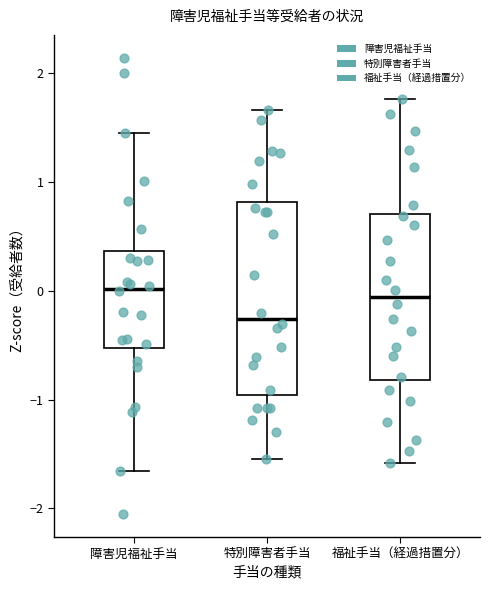

Reading left to right, transcribe this box plot: for each box, give where its median line is, the range the box spans, and where its two whiskers end, as read against the y-axis. The values are not printed on the chart, so give them approximately, as read against the axis.

障害児福祉手当: median 0.0, box -0.5 to 0.4, whiskers -1.7 to 1.4
特別障害者手当: median -0.3, box -1.0 to 0.8, whiskers -1.5 to 1.7
福祉手当（経過措置分）: median -0.1, box -0.8 to 0.7, whiskers -1.6 to 1.8